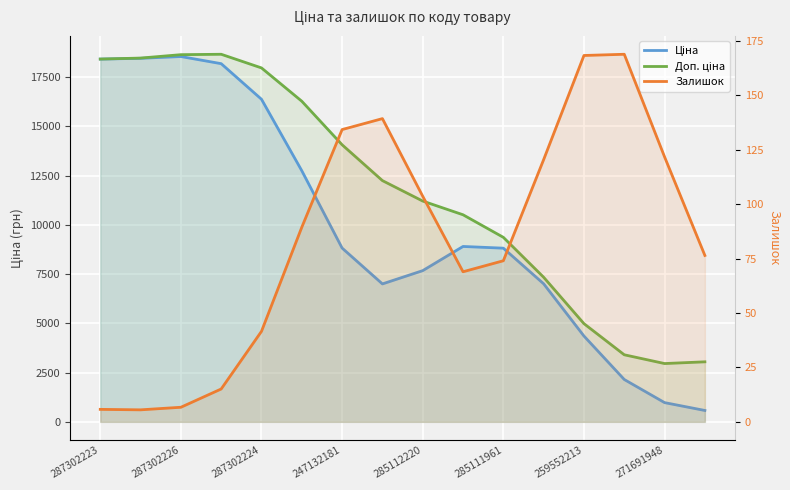

Count the number of data series in this chart.

3